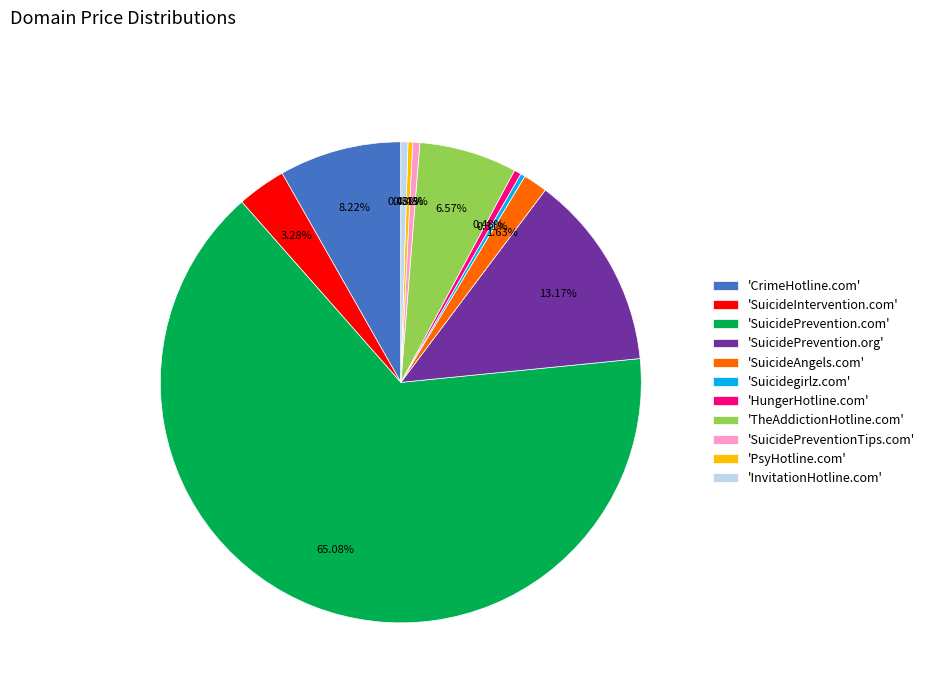

Is the sum of 'InvitationHotline.com' and 'SuicidePrevention.org' greater than half?

No